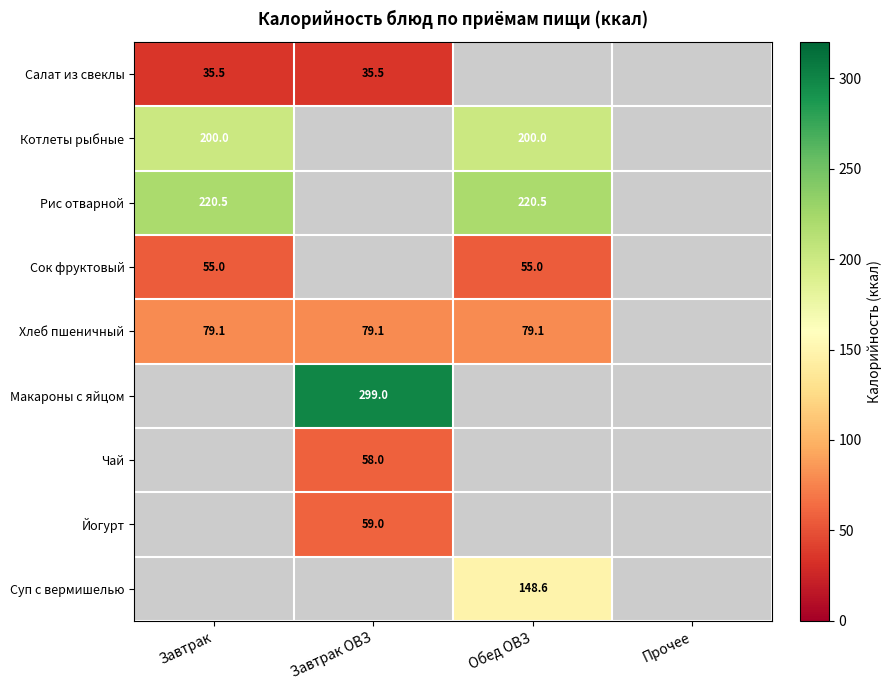

How many series are shown in this chart?

9